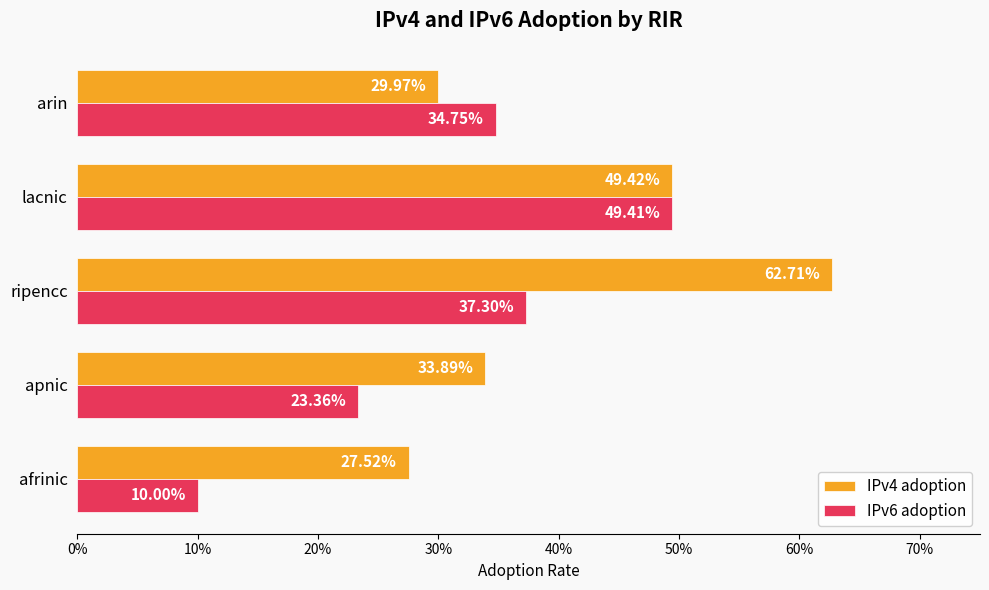

How many IPv6 adoption values are between 0 and 1?

5